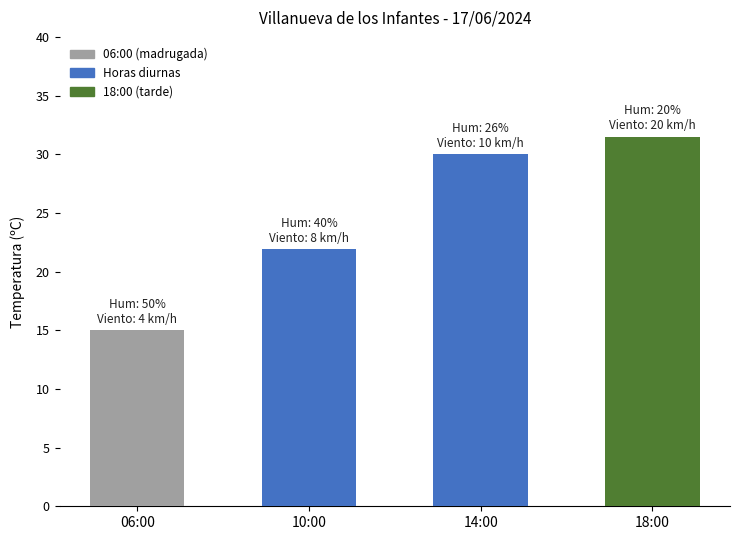

What is the label of the 2nd bar from the left?

10:00